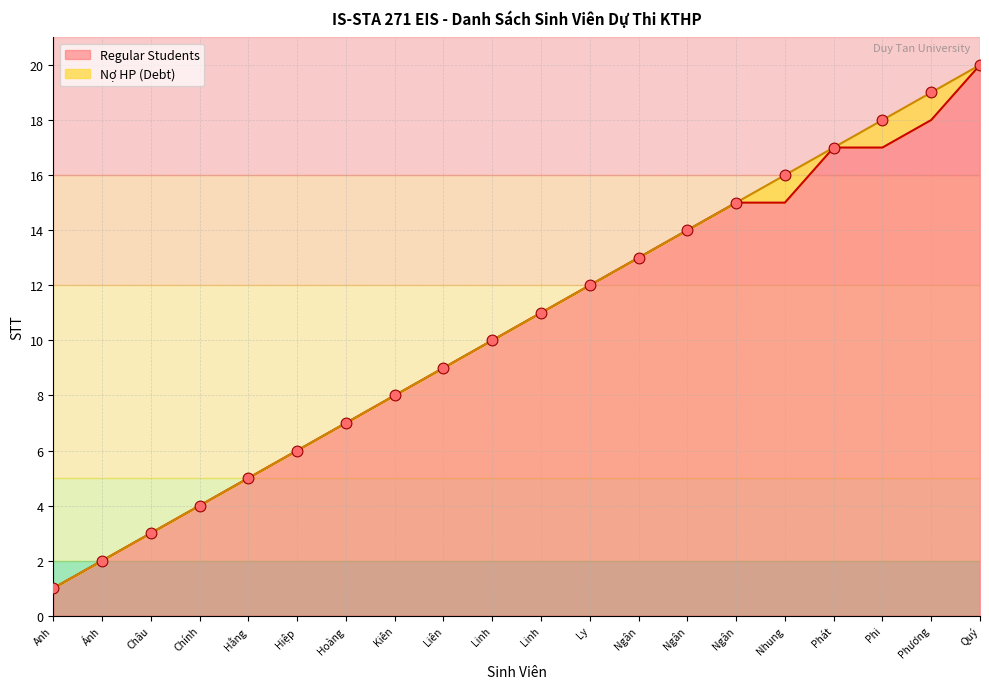

What is the ratio of the value at Hằng to the value at Ngân?

0.4